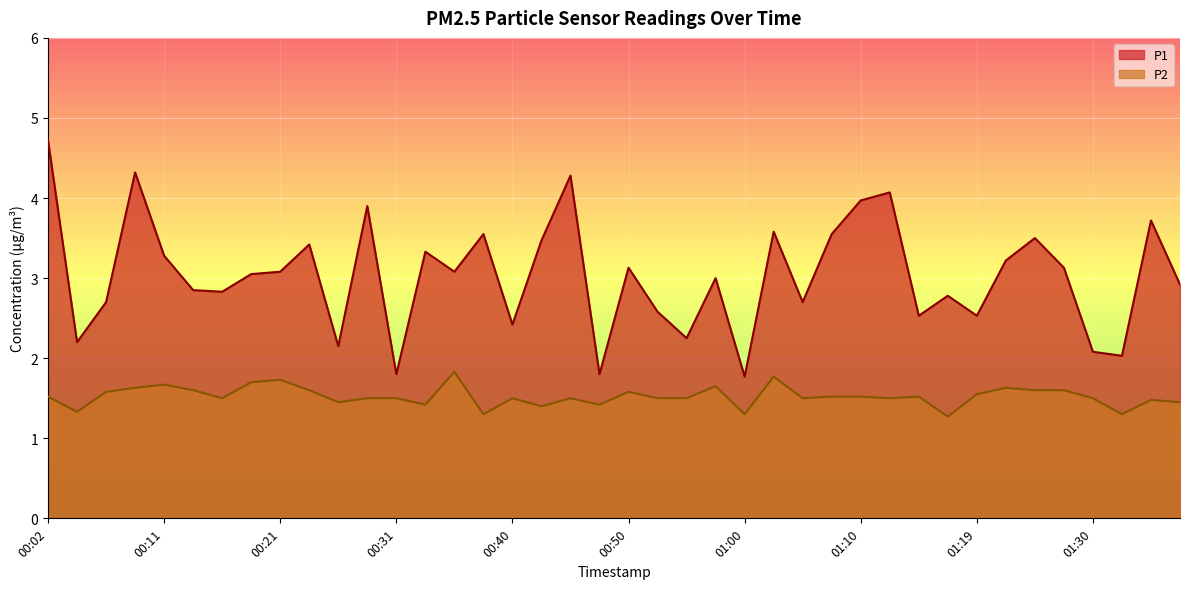

Reading right to left, list all the values displayed in this chart.

P1: 2.9	3.7	2.0	2.1	3.1	3.5	3.2	2.5	2.8	2.5	4.1	4.0	3.5	2.7	3.6	1.8	3.0	2.2	2.6	3.1	1.8	4.3	3.5	2.4	3.5	3.1	3.3	1.8	3.9	2.1	3.4	3.1	3.0	2.8	2.9	3.3	4.3	2.7	2.2	4.7
P2: 1.4	1.5	1.3	1.5	1.6	1.6	1.6	1.6	1.3	1.5	1.5	1.5	1.5	1.5	1.8	1.3	1.6	1.5	1.5	1.6	1.4	1.5	1.4	1.5	1.3	1.8	1.4	1.5	1.5	1.4	1.6	1.7	1.7	1.5	1.6	1.7	1.6	1.6	1.3	1.5